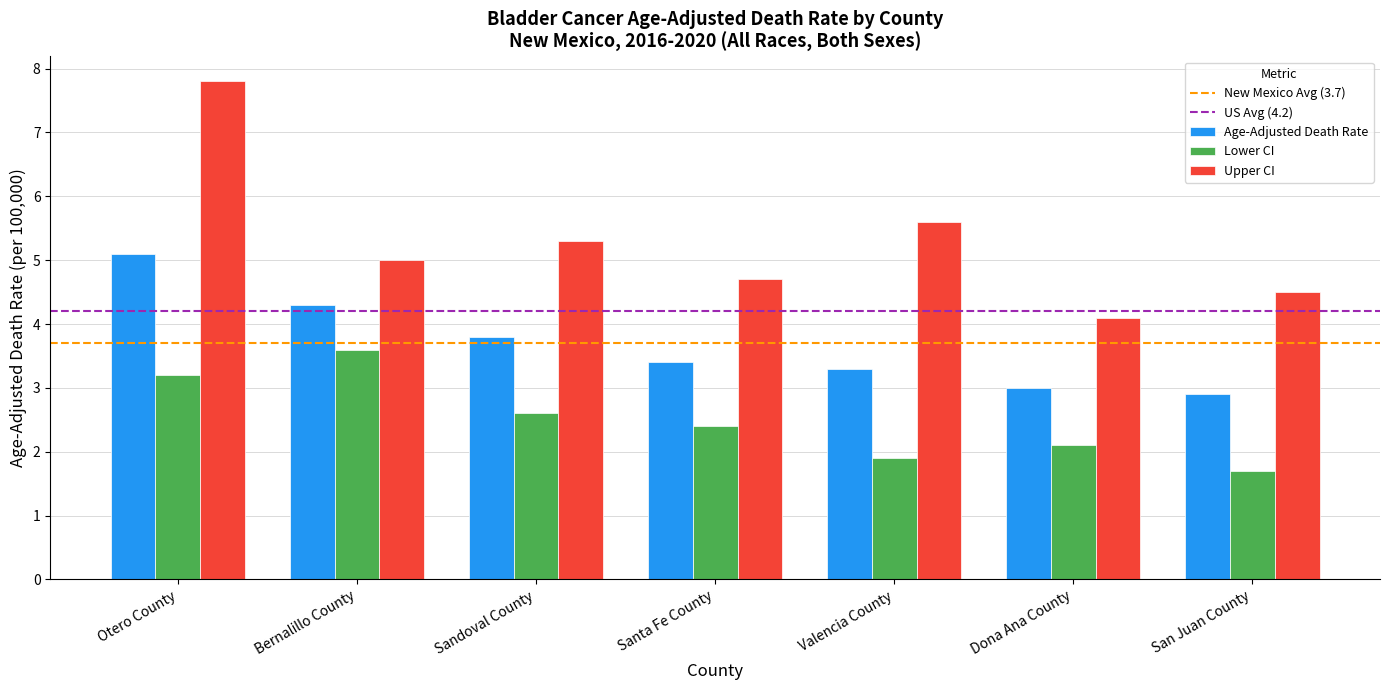

How many data points in Upper CI are less than 5?

3